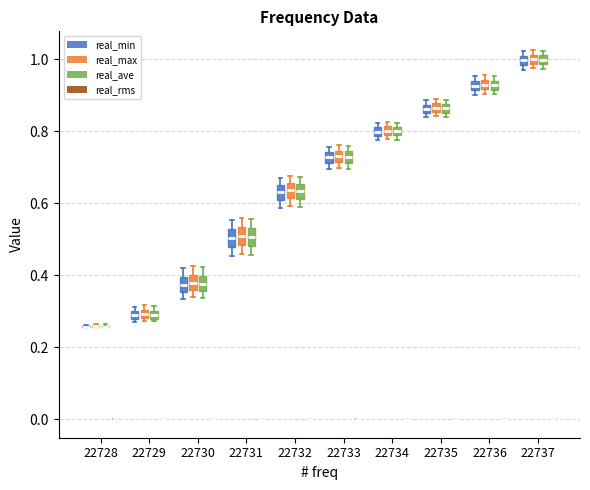

Where does the median line of the box for 22734 (real_max) sit on the y-axis? The values are not printed on the chart, so give them approximately, as read against the axis.

0.80